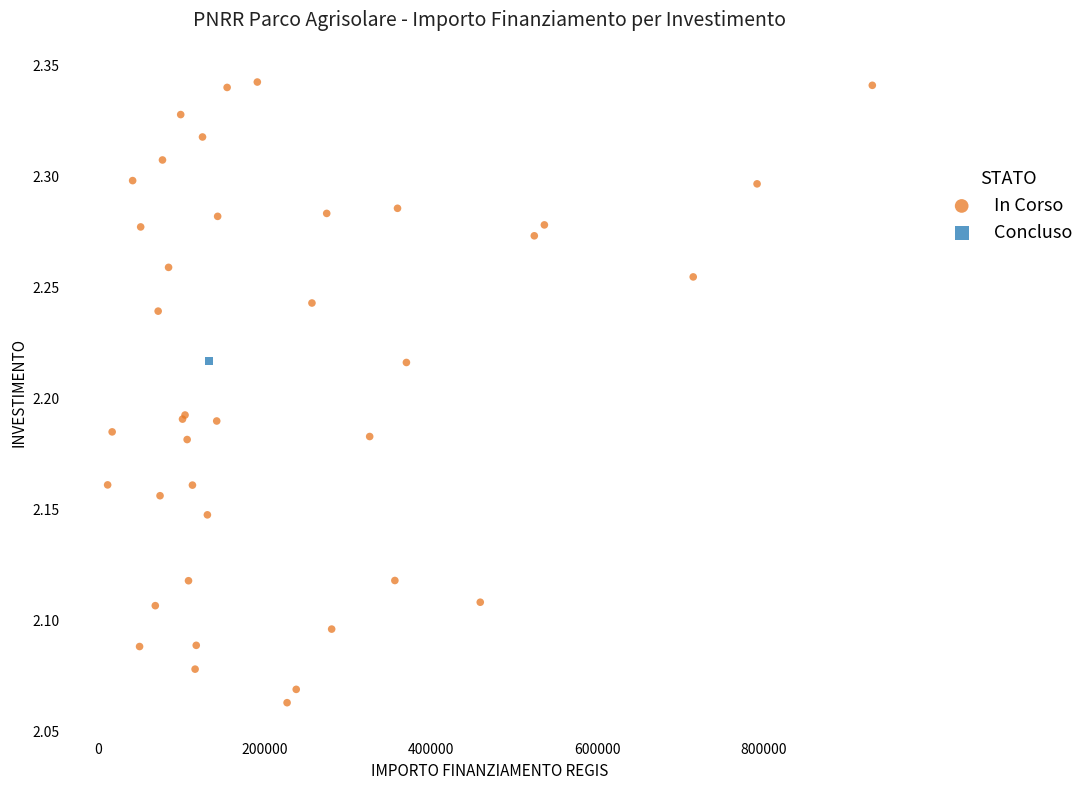

What are all the series names shown in the legend?

In Corso, Concluso